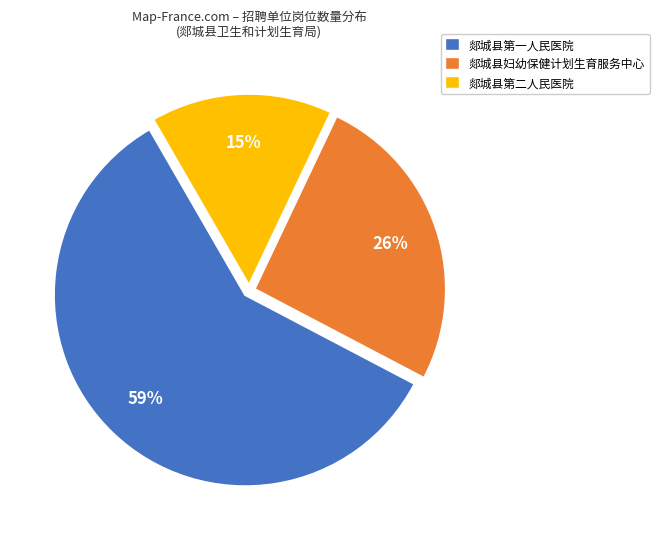

Which has a higher value, 郯城县第一人民医院 or 郯城县第二人民医院?

郯城县第一人民医院